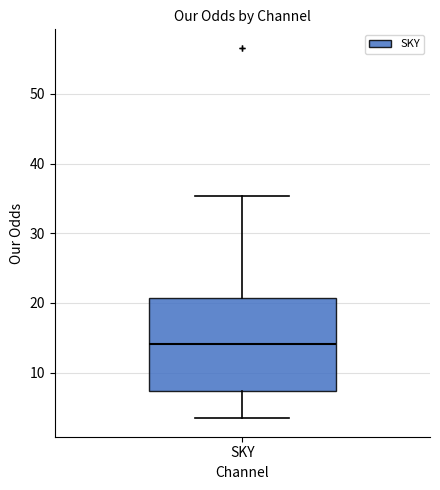

Transcribe this box plot: give where the median line is, the range the box spans, and where the two whiskers end, as read against the y-axis. The values are not printed on the chart, so give them approximately, as read against the axis.

median 14, box 7 to 21, whiskers 3 to 35